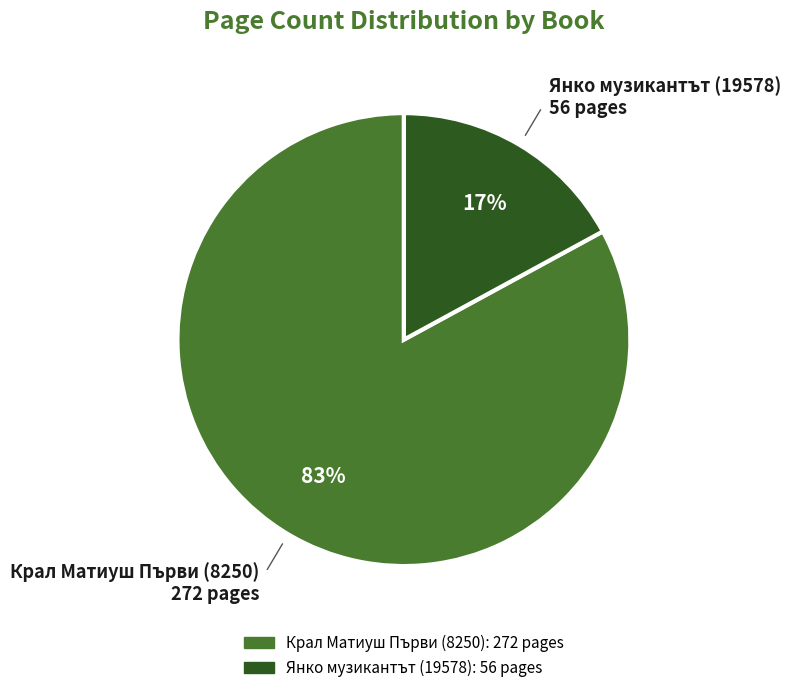

Count the number of slices in the pie.

2